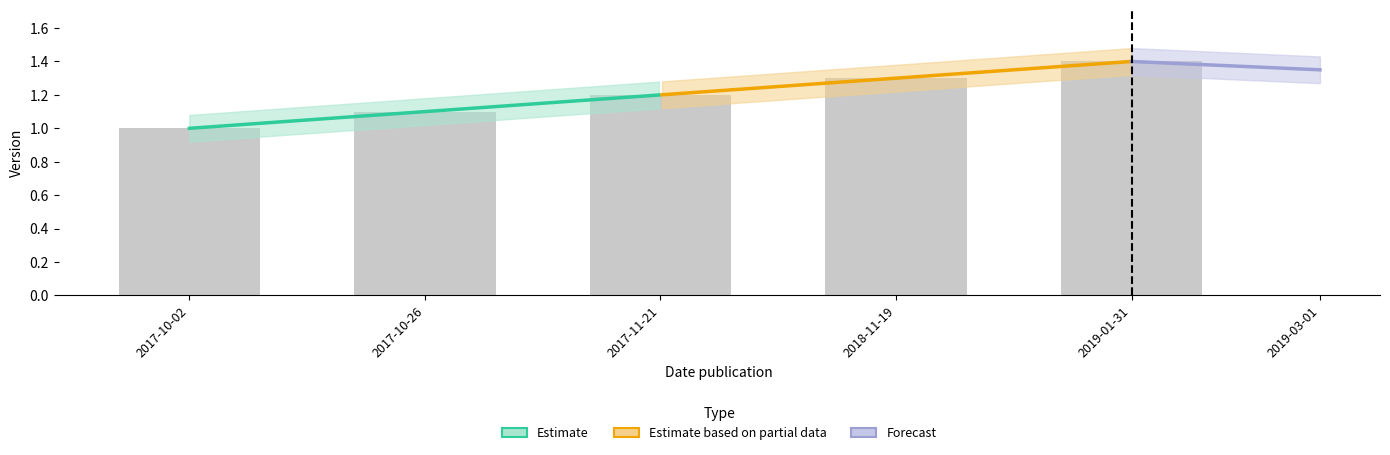

What is the ratio of the value at 2017-10-26 to the value at 2017-11-21?

0.9